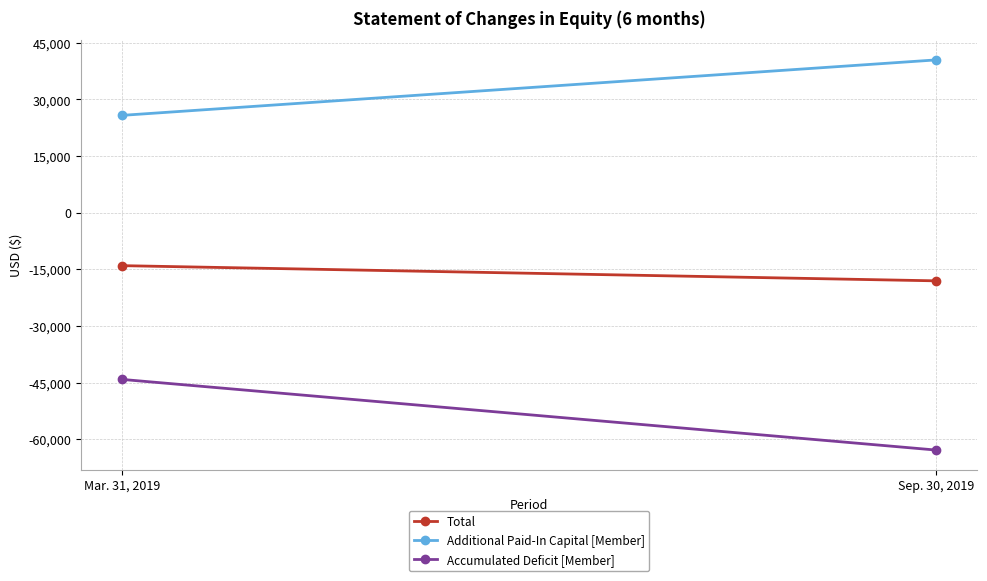

What is the difference between the maximum and minimum values in the Total series?

4027